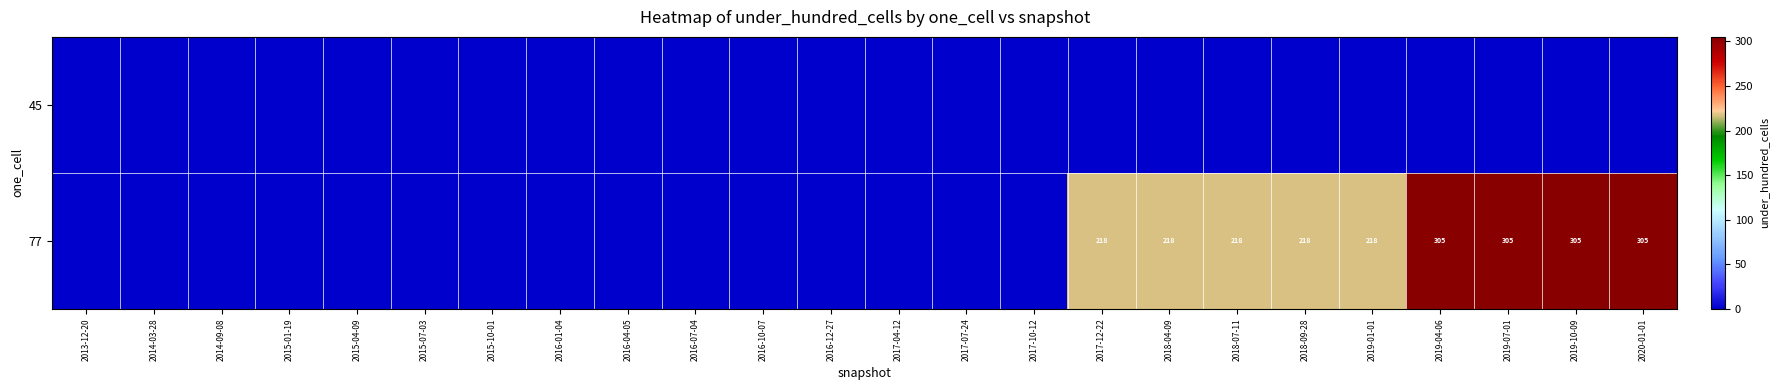

How many distinct data groups are displayed?

2